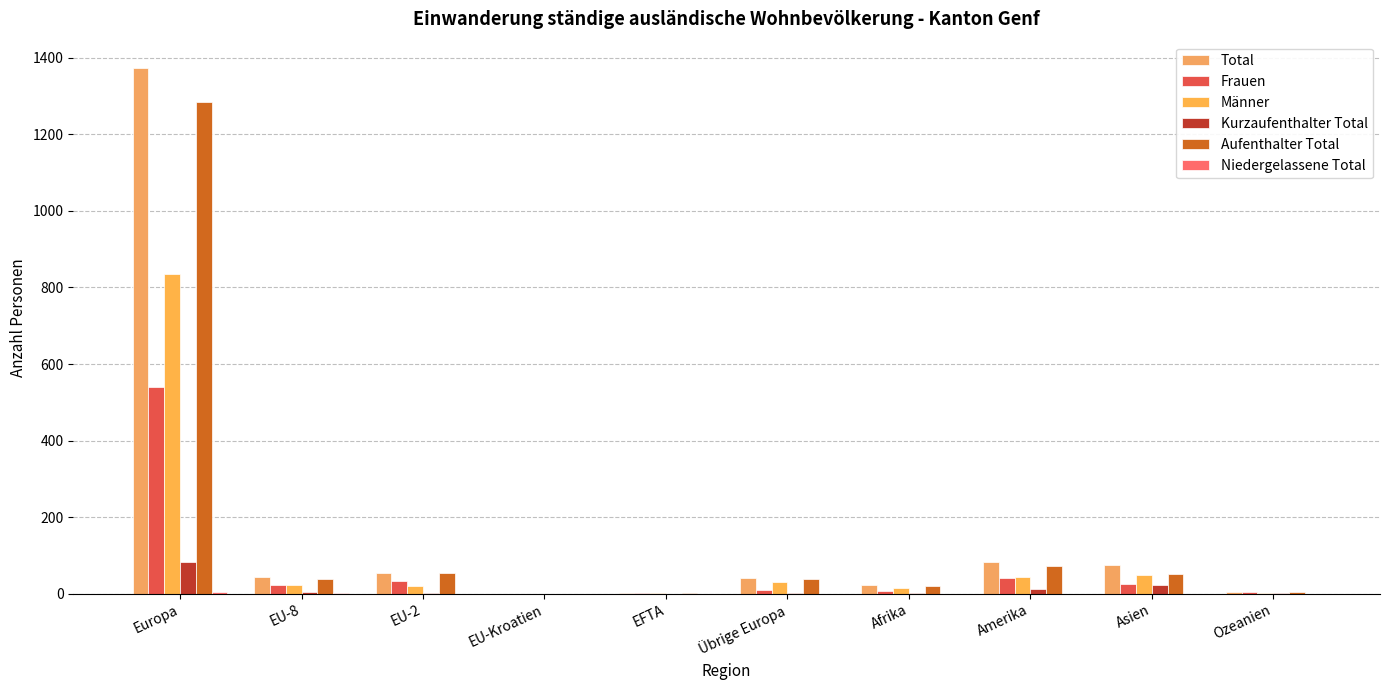

Rank the series at Europa from lowest to highest value.

Niedergelassene Total, Kurzaufenthalter Total, Frauen, Männer, Aufenthalter Total, Total